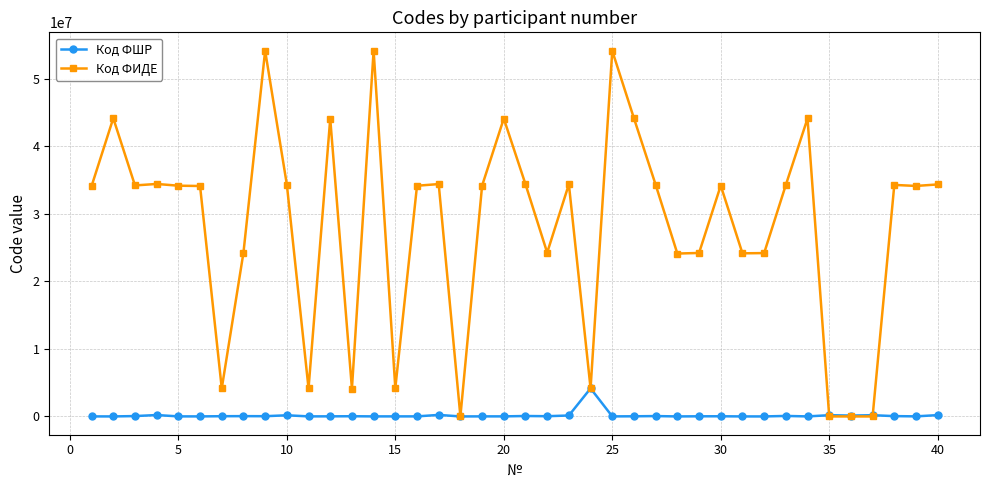

Which series has the largest total across all categories?

Код ФИДЕ